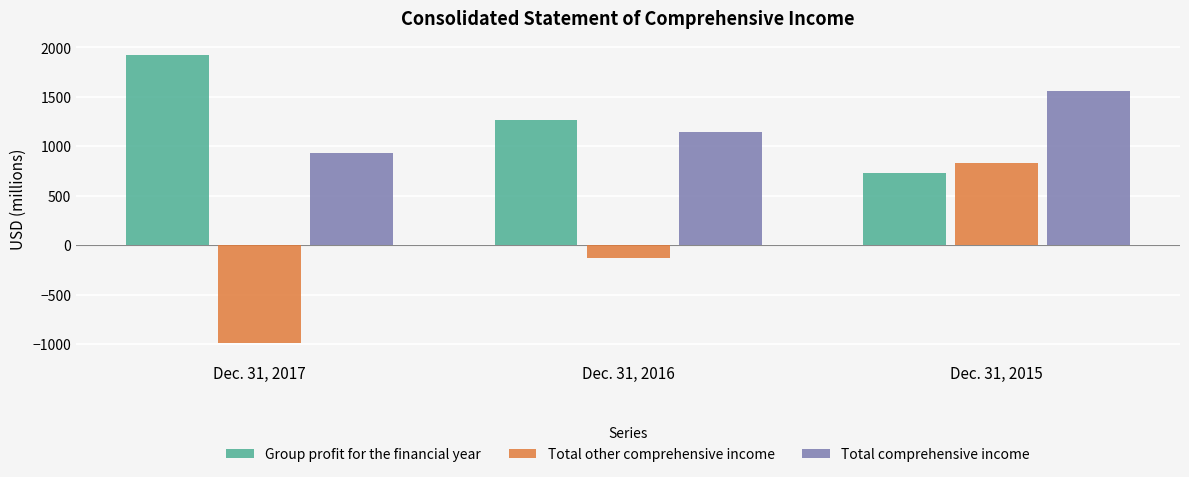

List the series in order of their peak value, highest first.

Group profit for the financial year, Total comprehensive income, Total other comprehensive income